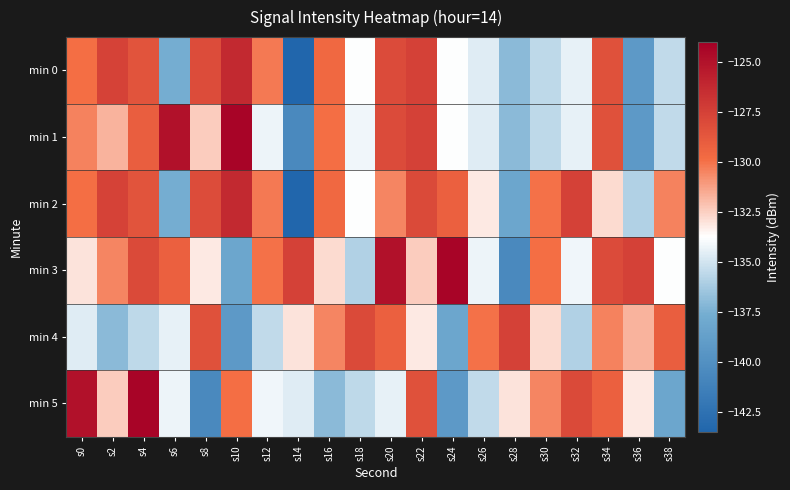

Reading left to right, transcribe all the data shown in this chart.

min 0: s0=-129.9	s2=-127.6	s4=-128.5	s6=-137.6	s8=-128.2	s10=-126.3	s12=-130.2	s14=-143.5	s16=-129.6	s18=-133.8	s20=-128.1	s22=-127.6	s24=-133.8	s26=-134.6	s28=-137.0	s30=-135.5	s32=-134.4	s34=-128.4	s36=-139.2	s38=-135.5
min 1: s0=-130.4	s2=-131.8	s4=-129.1	s6=-124.9	s8=-132.4	s10=-124.2	s12=-134.3	s14=-140.6	s16=-129.9	s18=-134.2	s20=-128.1	s22=-127.6	s24=-133.8	s26=-134.6	s28=-137.0	s30=-135.5	s32=-134.4	s34=-128.4	s36=-139.2	s38=-135.5
min 2: s0=-129.9	s2=-127.6	s4=-128.5	s6=-137.6	s8=-128.2	s10=-126.3	s12=-130.2	s14=-143.5	s16=-129.6	s18=-133.8	s20=-130.5	s22=-128.0	s24=-129.2	s26=-133.2	s28=-138.2	s30=-130.0	s32=-127.6	s34=-132.8	s36=-135.9	s38=-130.4
min 3: s0=-133.0	s2=-130.5	s4=-128.0	s6=-129.2	s8=-133.2	s10=-138.2	s12=-130.0	s14=-127.6	s16=-132.8	s18=-135.9	s20=-124.9	s22=-132.4	s24=-124.2	s26=-134.3	s28=-140.6	s30=-129.9	s32=-134.2	s34=-128.1	s36=-127.6	s38=-133.8
min 4: s0=-134.6	s2=-137.0	s4=-135.5	s6=-134.4	s8=-128.4	s10=-139.2	s12=-135.5	s14=-133.0	s16=-130.5	s18=-128.0	s20=-129.2	s22=-133.2	s24=-138.2	s26=-130.0	s28=-127.6	s30=-132.8	s32=-135.9	s34=-130.4	s36=-131.8	s38=-129.1
min 5: s0=-124.9	s2=-132.4	s4=-124.2	s6=-134.3	s8=-140.6	s10=-129.9	s12=-134.2	s14=-134.6	s16=-137.0	s18=-135.5	s20=-134.4	s22=-128.4	s24=-139.2	s26=-135.5	s28=-133.0	s30=-130.5	s32=-128.0	s34=-129.2	s36=-133.2	s38=-138.2